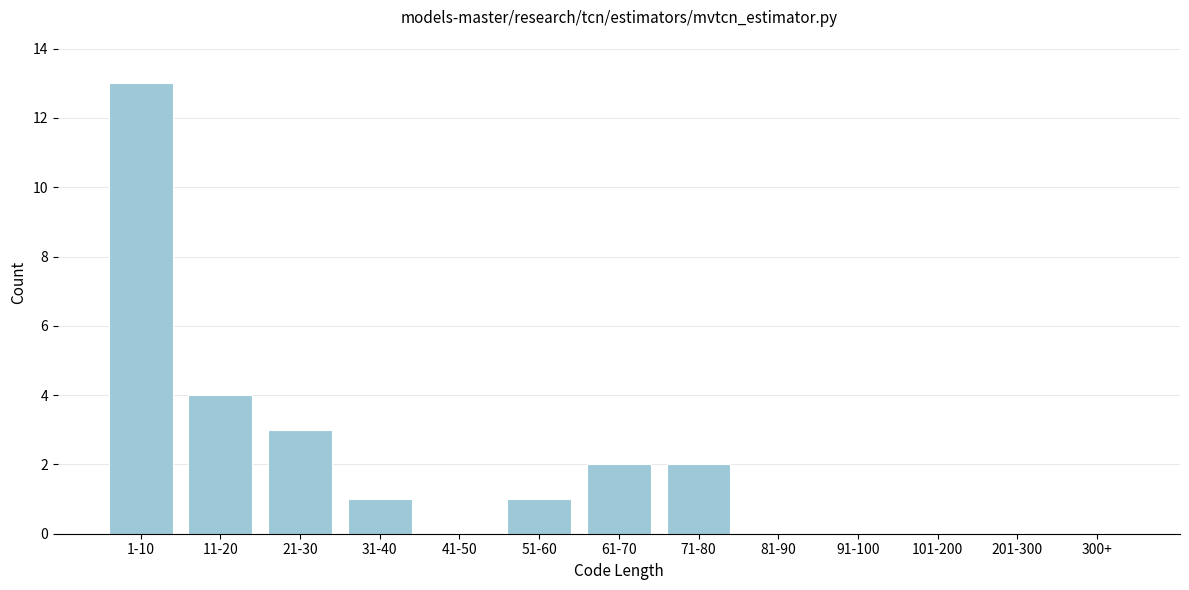

Reading left to right, what are all the values shown in this chart?

1-10=13	11-20=4	21-30=3	31-40=1	41-50=0	51-60=1	61-70=2	71-80=2	81-90=0	91-100=0	101-200=0	201-300=0	300+=0